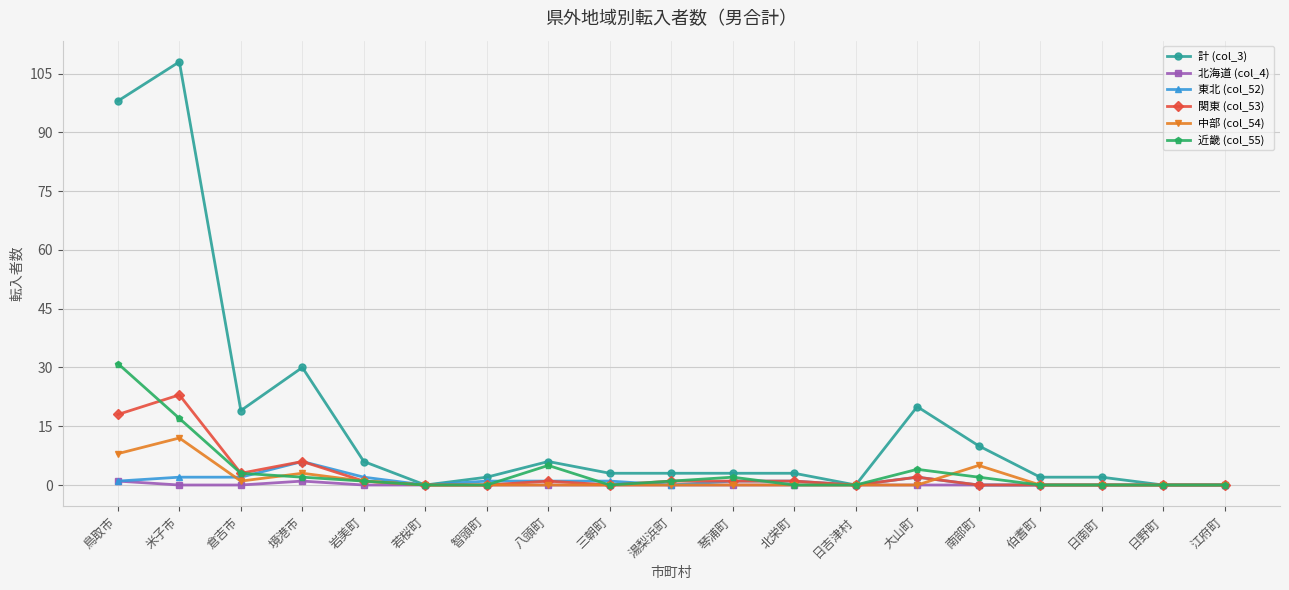

At which category does 計 (col_3) reach its first local peak?

米子市